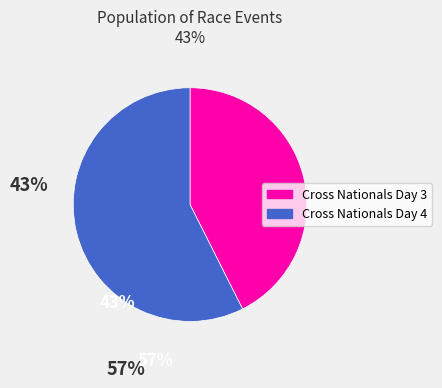

Is Cross Nationals Day 4 the majority of the pie?

Yes